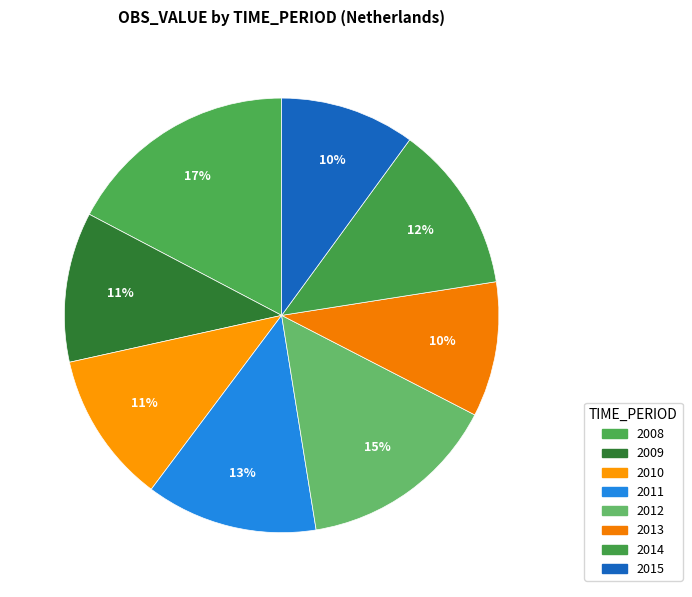

How many slices are in this pie chart?

8